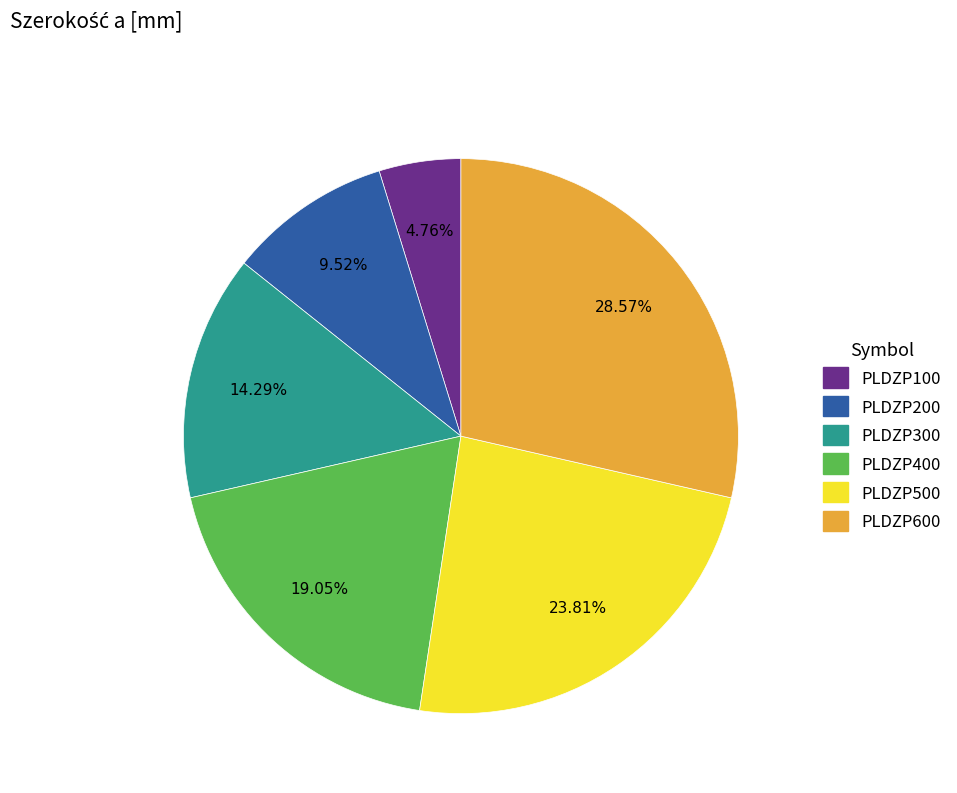

True or false: PLDZP500 accounts for 16% of the total.

False